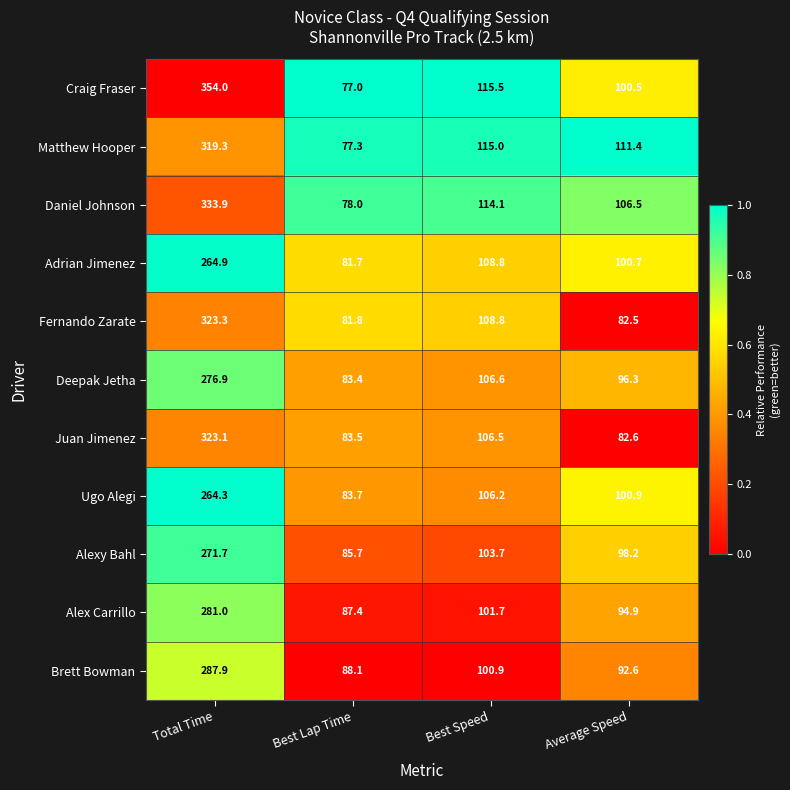

What is the sum of all Ugo Alegi values?

555.1